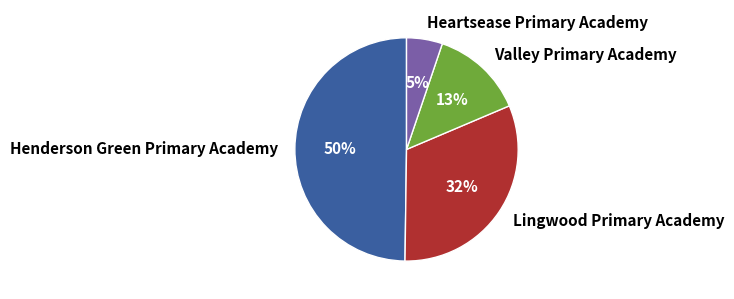

Which slice is the smallest?

Heartsease Primary Academy